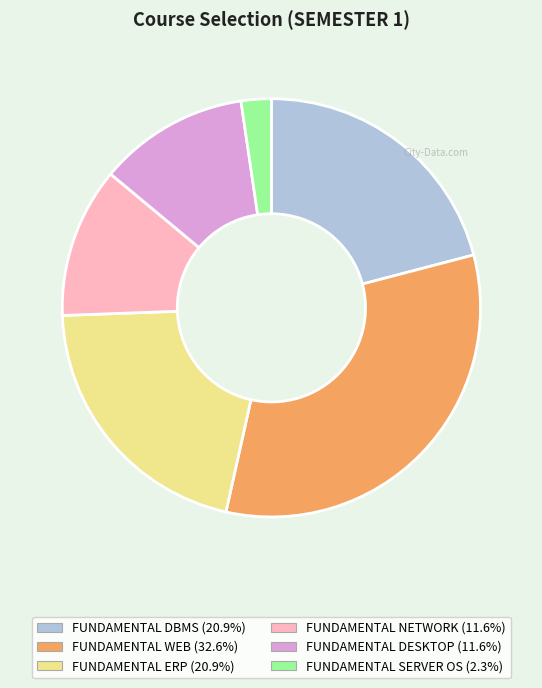

Which category has the smallest portion of the pie?

FUNDAMENTAL SERVER OS